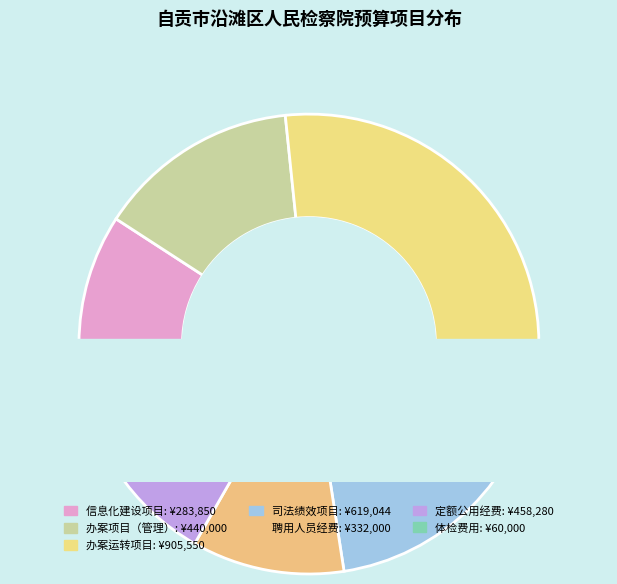

Is it true that 满意度指标 is 66% of the pie?

False